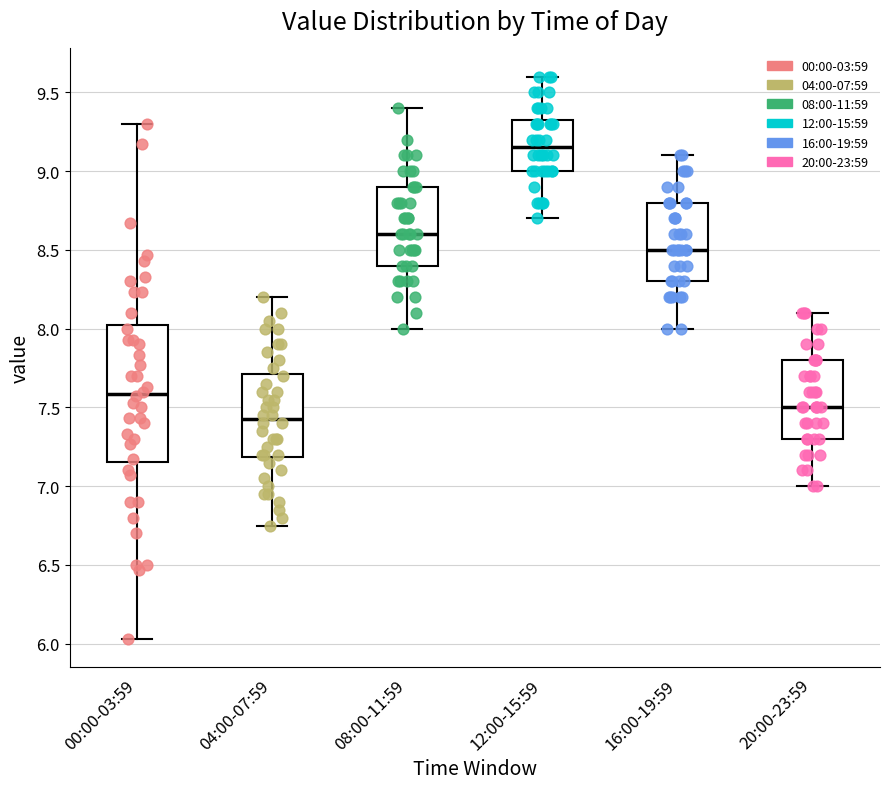

Reading left to right, read every box against the y-axis: the position of its median line, the range the box covers, and the ends of its whiskers. The values are not printed on the chart, so give them approximately, as read against the axis.

00:00-03:59: median 7.60, box 7.15 to 8.05, whiskers 6.05 to 9.30
04:00-07:59: median 7.45, box 7.20 to 7.70, whiskers 6.75 to 8.20
08:00-11:59: median 8.60, box 8.40 to 8.90, whiskers 8.00 to 9.40
12:00-15:59: median 9.15, box 9.00 to 9.35, whiskers 8.70 to 9.60
16:00-19:59: median 8.50, box 8.30 to 8.80, whiskers 8.00 to 9.10
20:00-23:59: median 7.50, box 7.30 to 7.80, whiskers 7.00 to 8.10